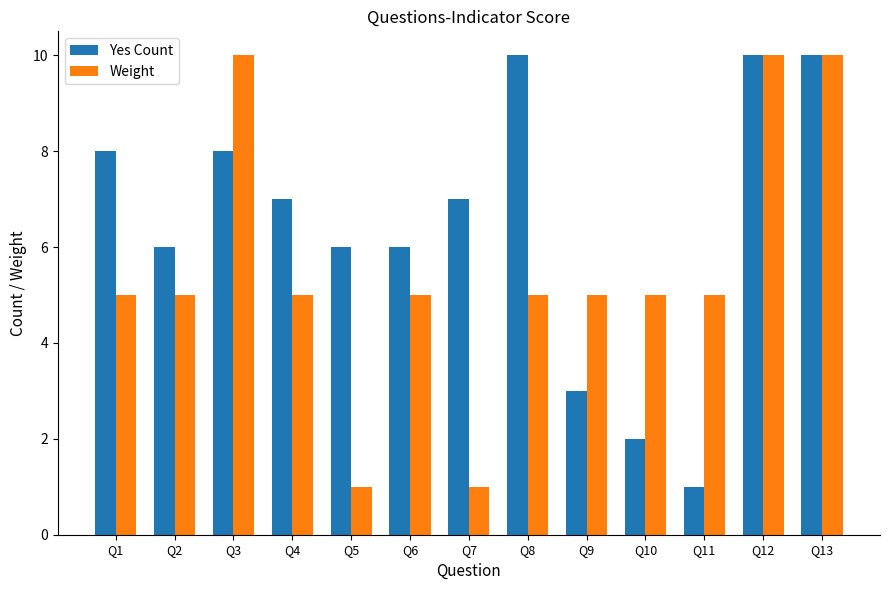

What is the highest value of the Yes Count series?

10